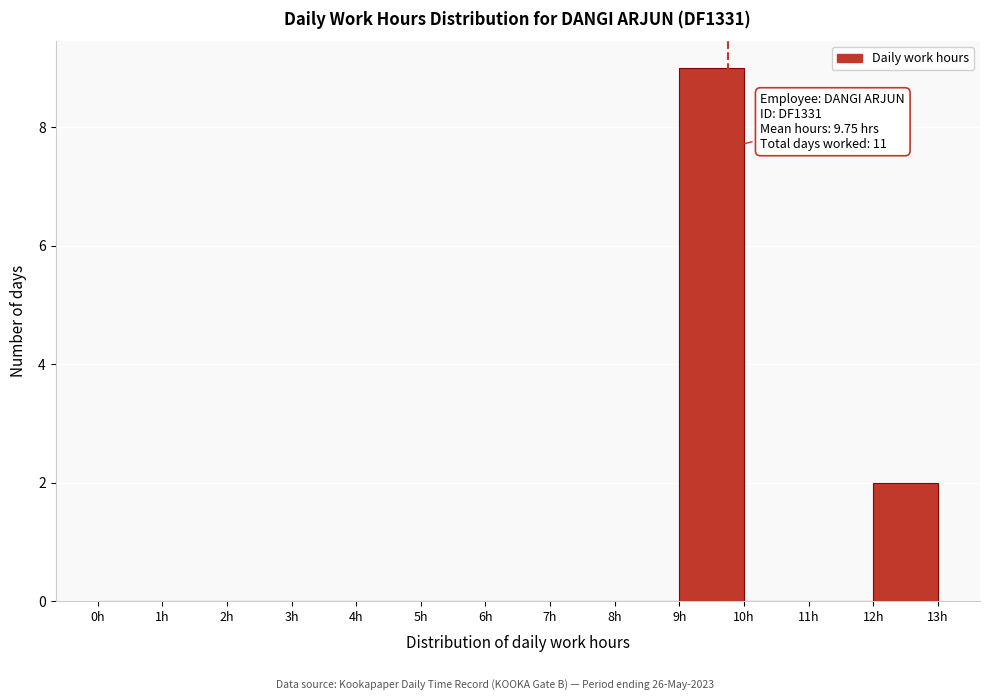

Which range on the x-axis has the tallest bar?

9 to 10